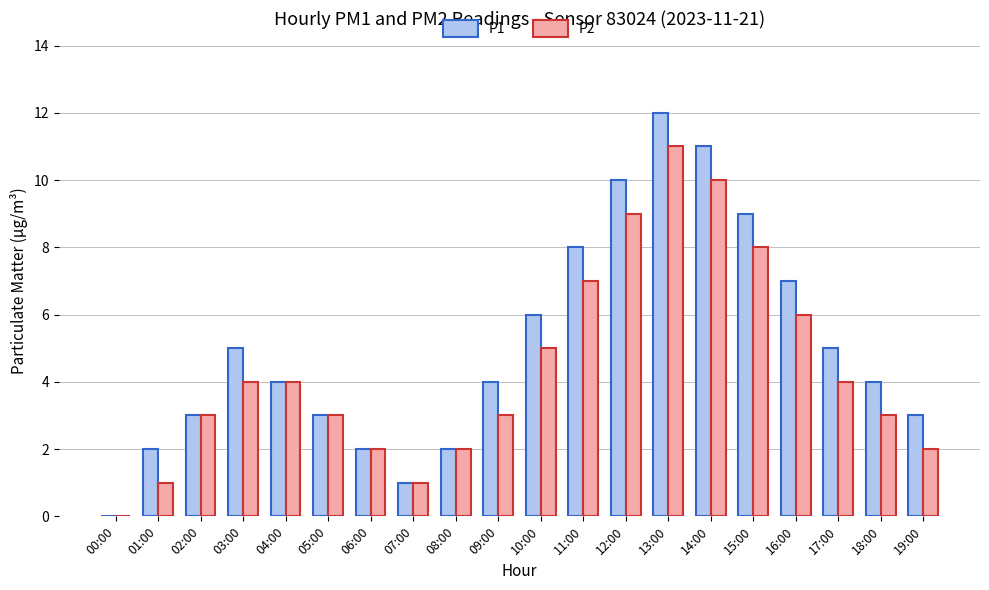

At which category is the sum across all series the highest?

13:00